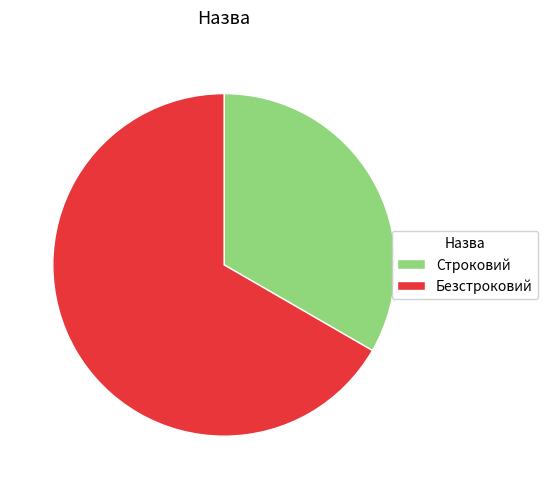

Is there a majority slice in this chart?

Yes